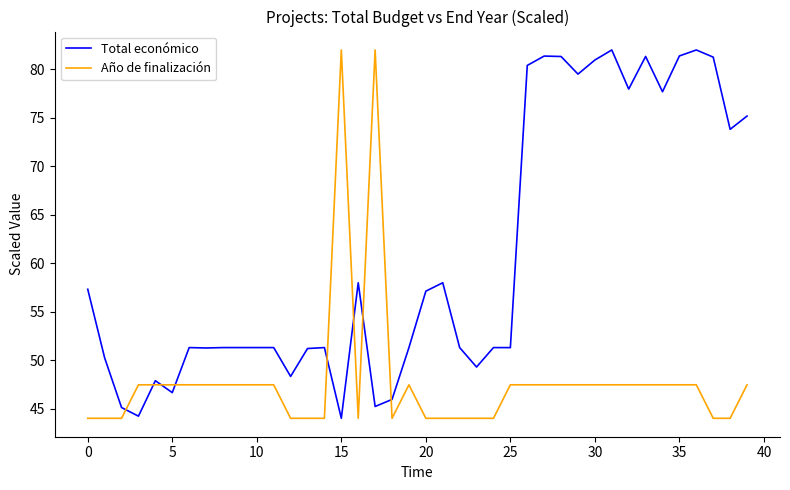

What is the minimum value for Año de finalización?

44.0